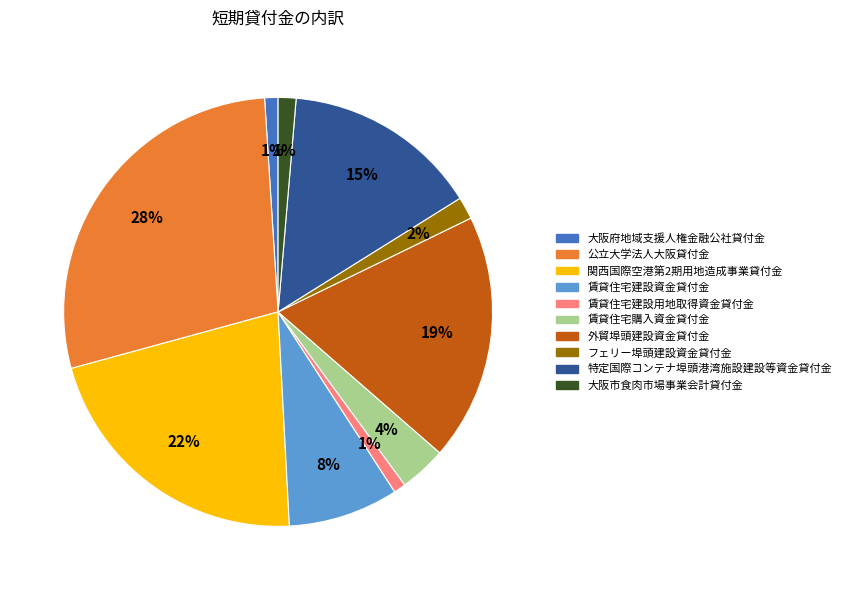

What is the largest slice in the pie chart?

公立大学法人大阪貸付金